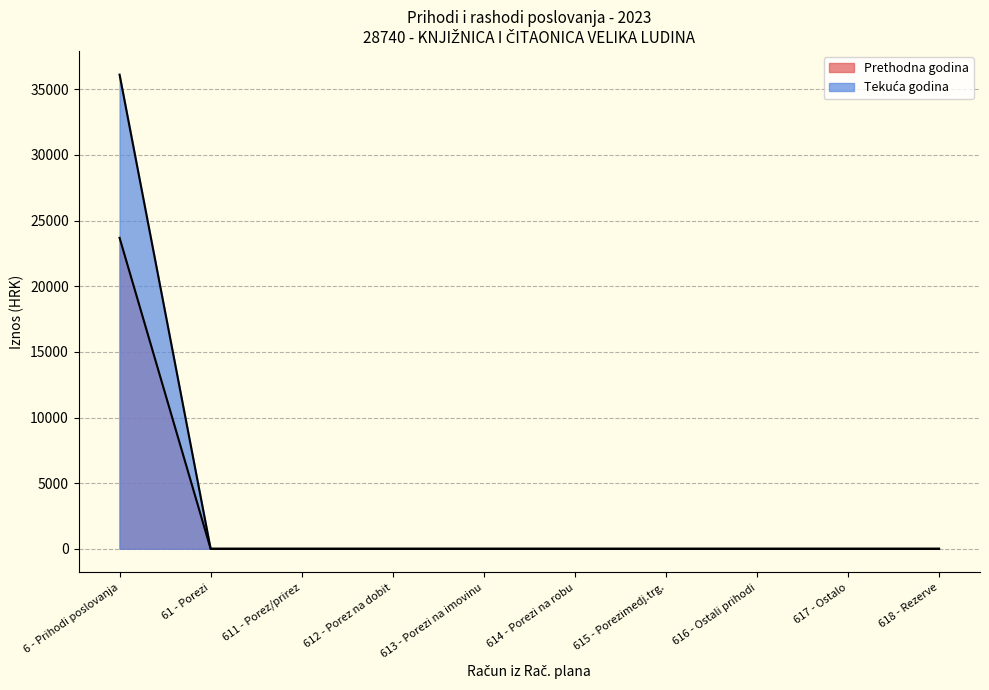

True or false: Ostvareno u izvještajnom razdoblju tekuće godine and Ostvareno u izvještajnom razdoblju prethodne godine cross at least once.

False